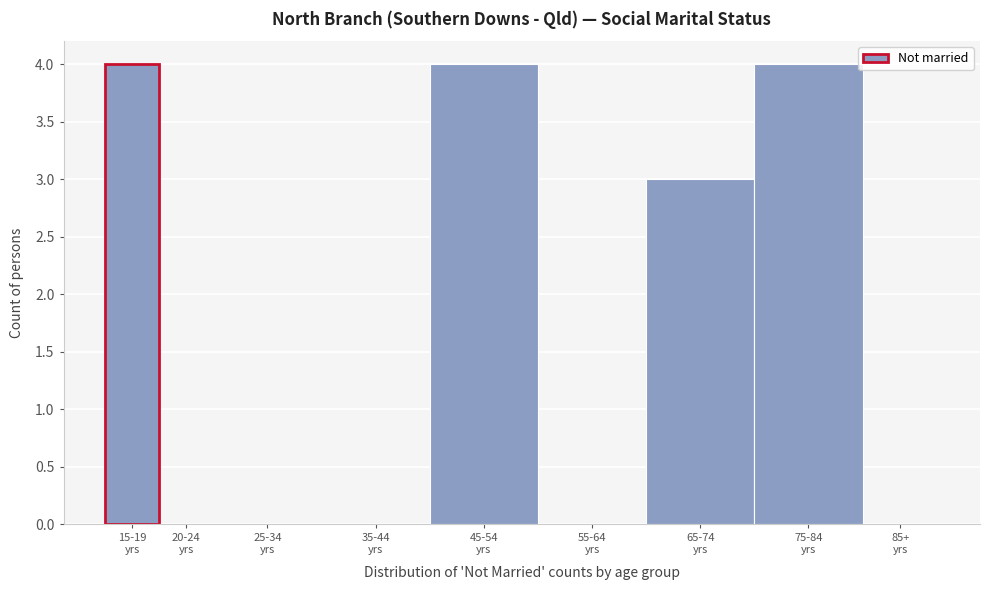

What is the sum of all values?

15